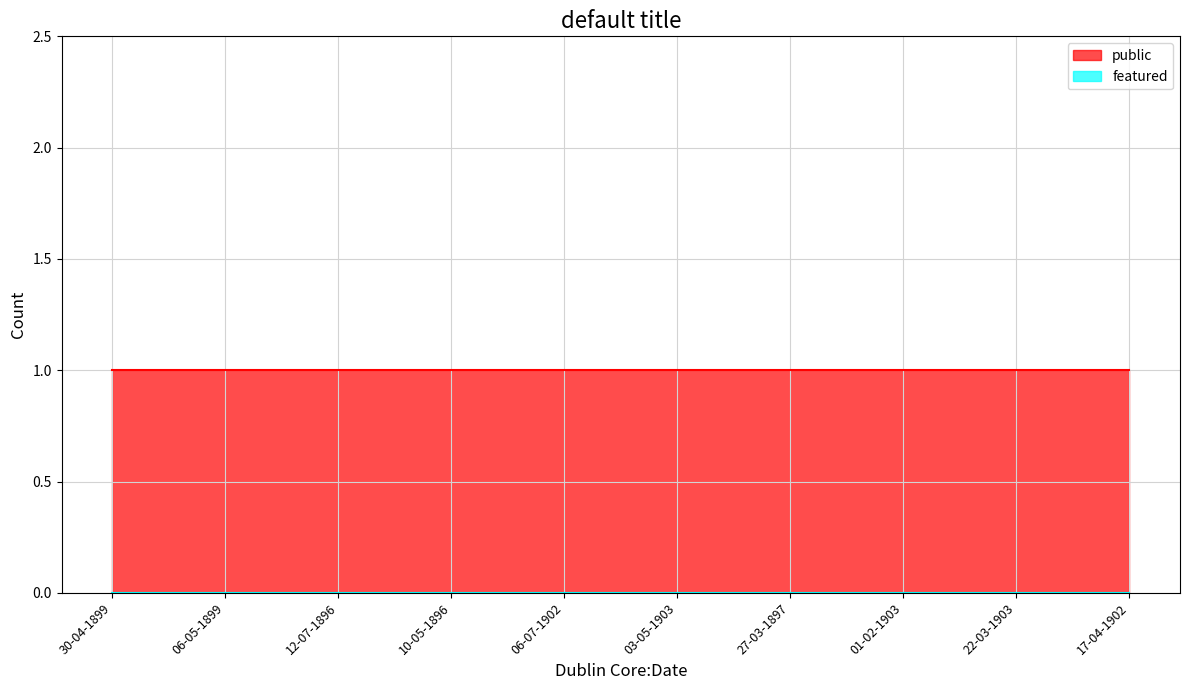

The value of featured at 12-07-1896 is 0. True or false?

True